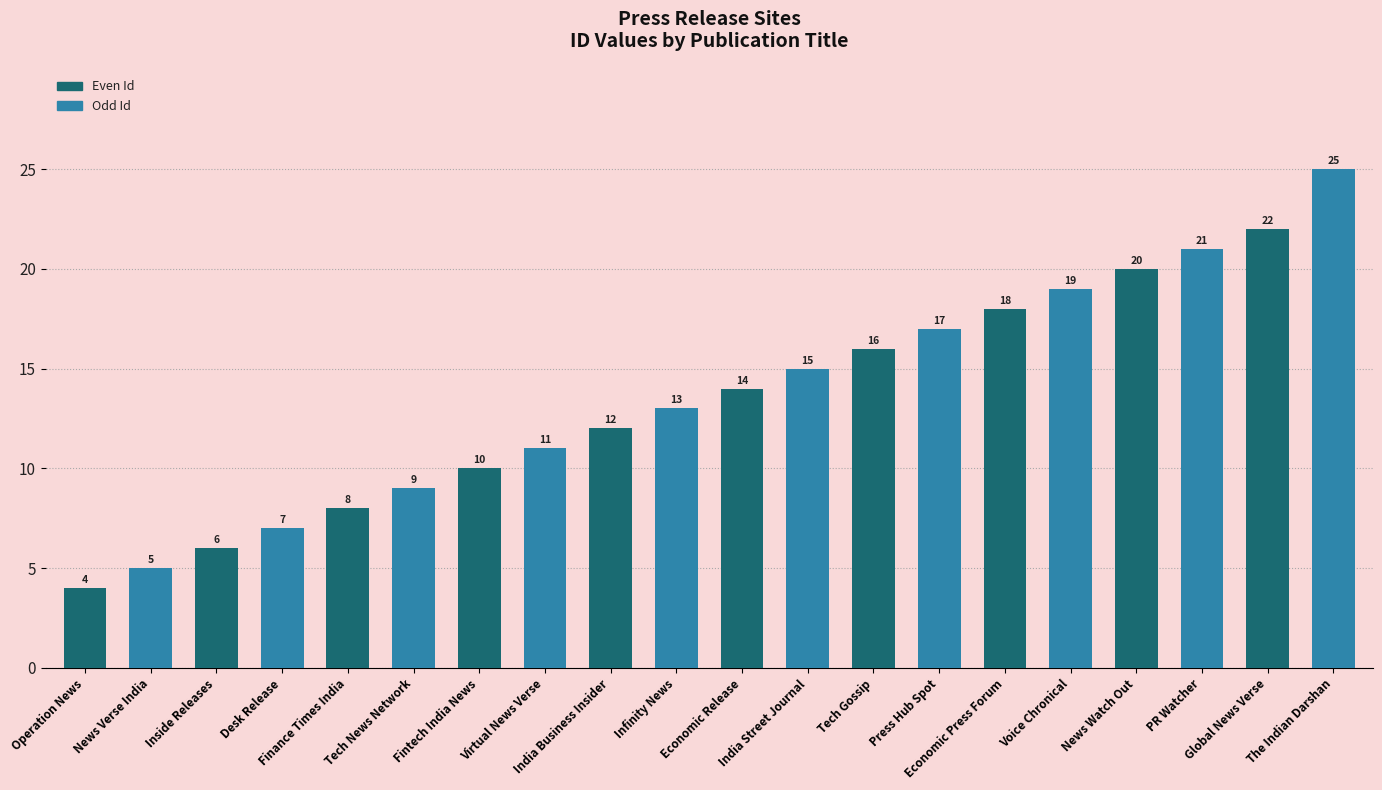

True or false: the data shows 18 at Economic Press Forum.

True